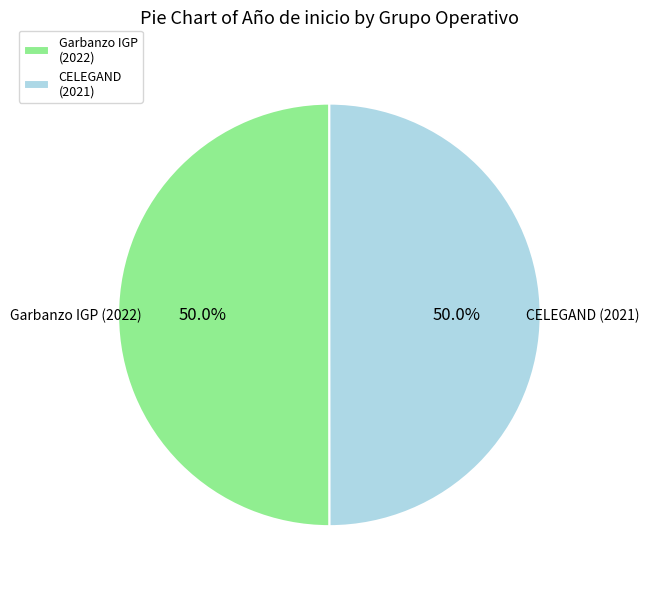

What percentage do Garbanzo IGP (2022) and CELEGAND (2021) together represent?

100.0%